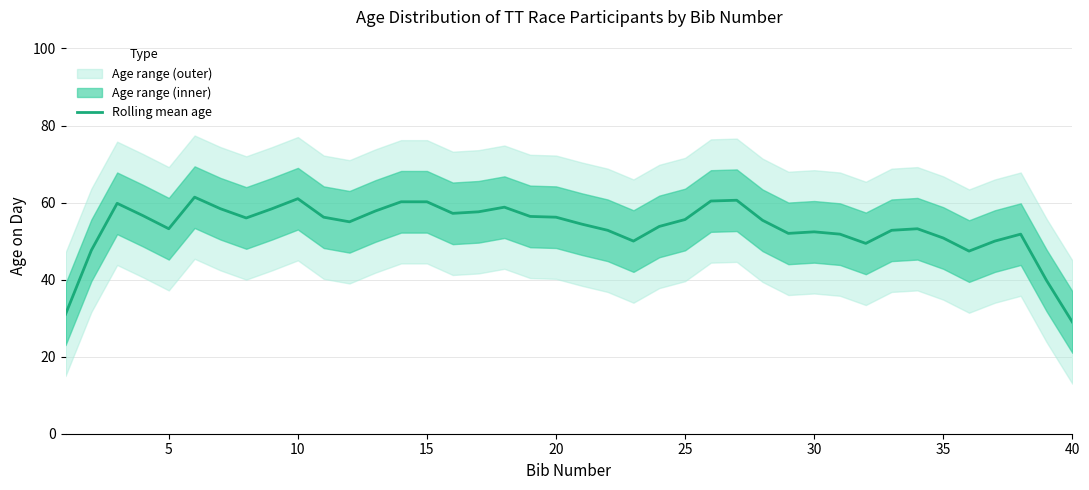

What is the maximum value for Rolling mean age?

61.4